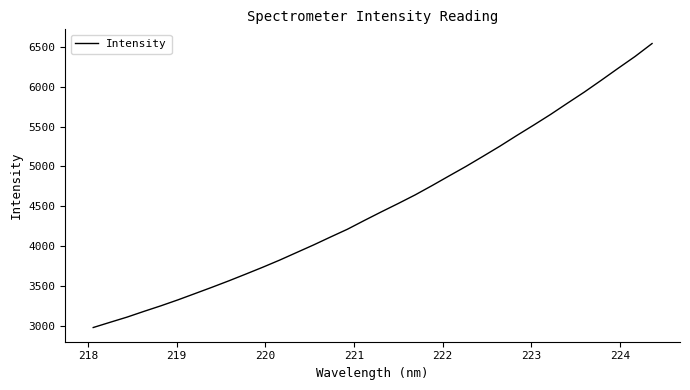

What is the greatest value displayed?

6542.8